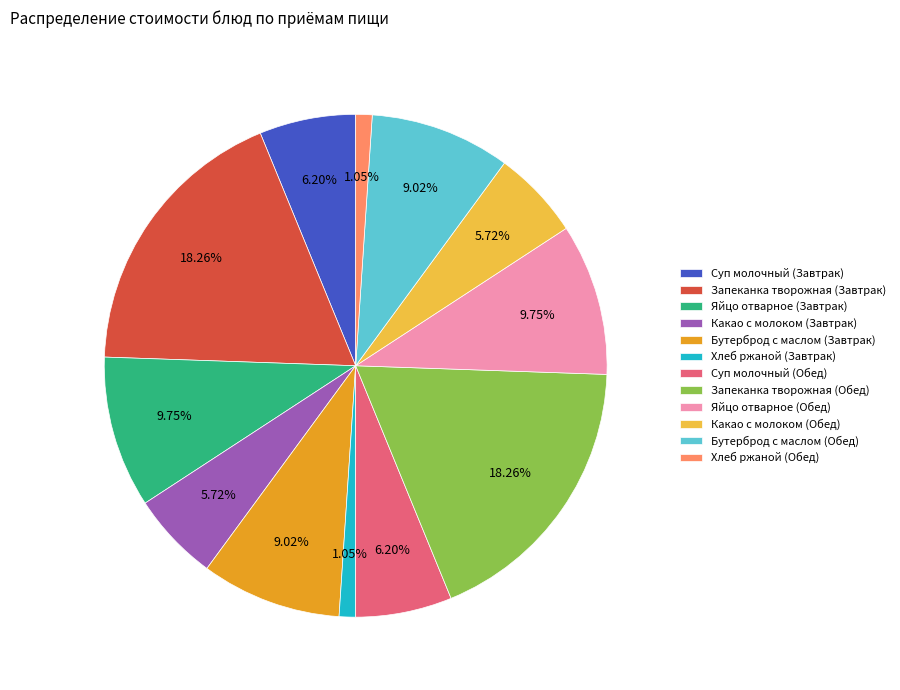

To the nearest percent, what is the combined percentage of Бутерброд с маслом (Завтрак) and Какао с молоком (Завтрак)?

15%